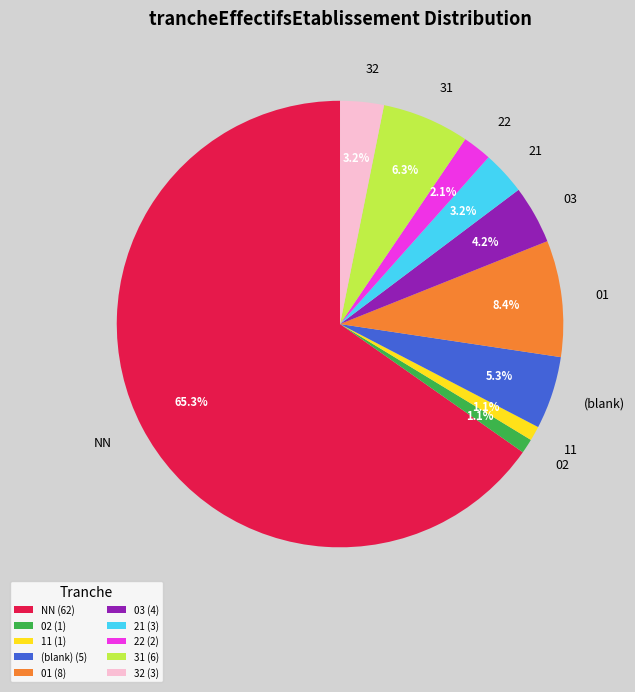

What is the ratio of the value at 11 to the value at 21?

0.3